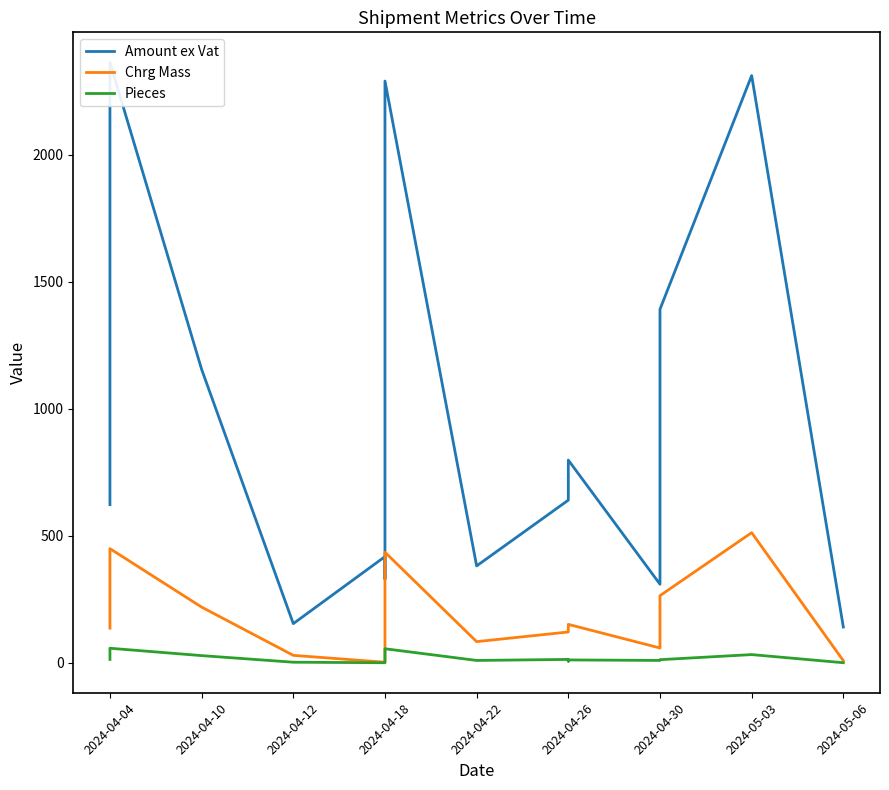

What are all the series names shown in the legend?

Amount ex Vat, Chrg Mass, Pieces